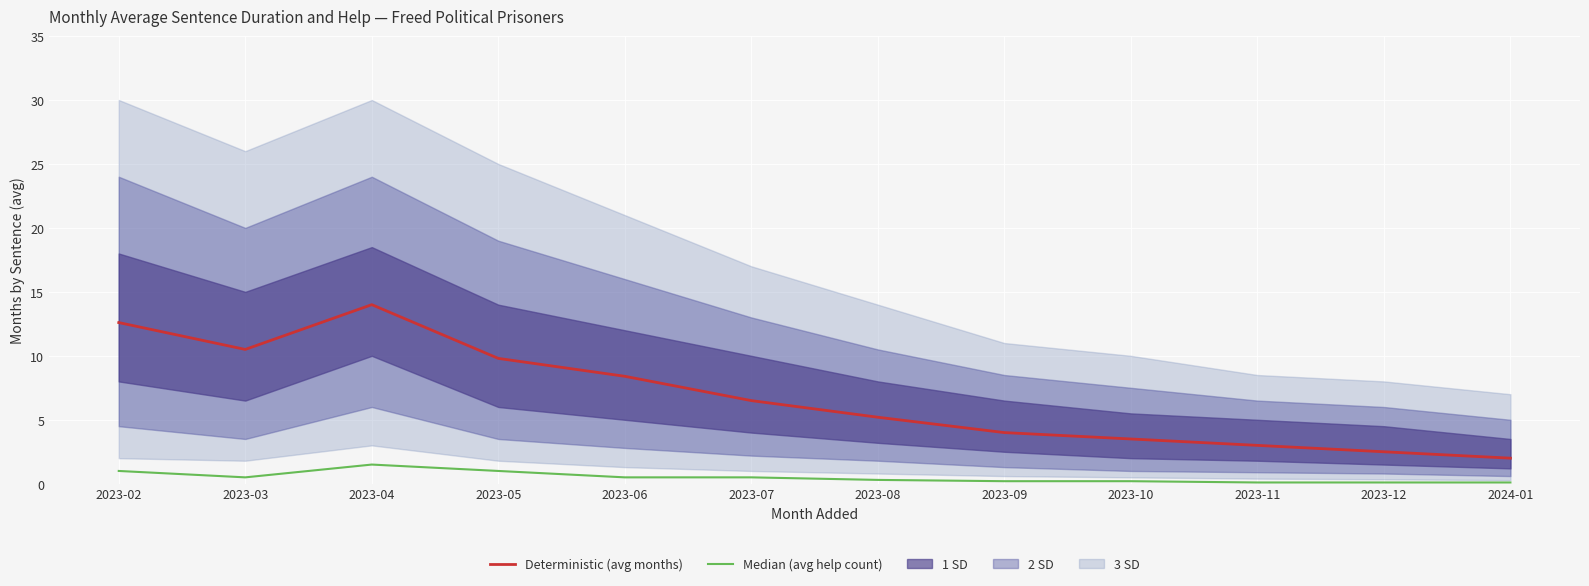

Reading left to right, transcribe all the data shown in this chart.

Deterministic (avg months): 12.6	10.5	14.0	9.8	8.4	6.5	5.2	4.0	3.5	3.0	2.5	2.0
Median (avg help count): 1.0	0.5	1.5	1.0	0.5	0.5	0.3	0.2	0.2	0.1	0.1	0.1